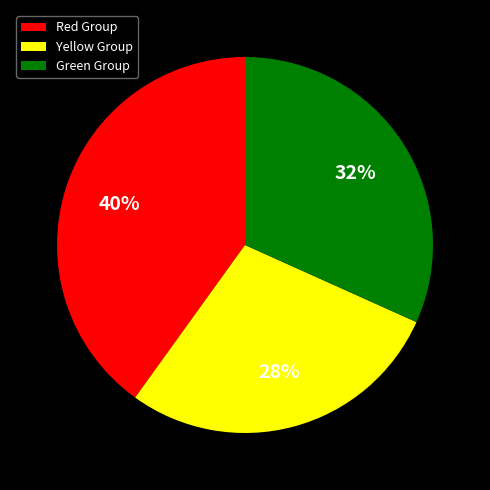

How many segments does this pie chart have?

3